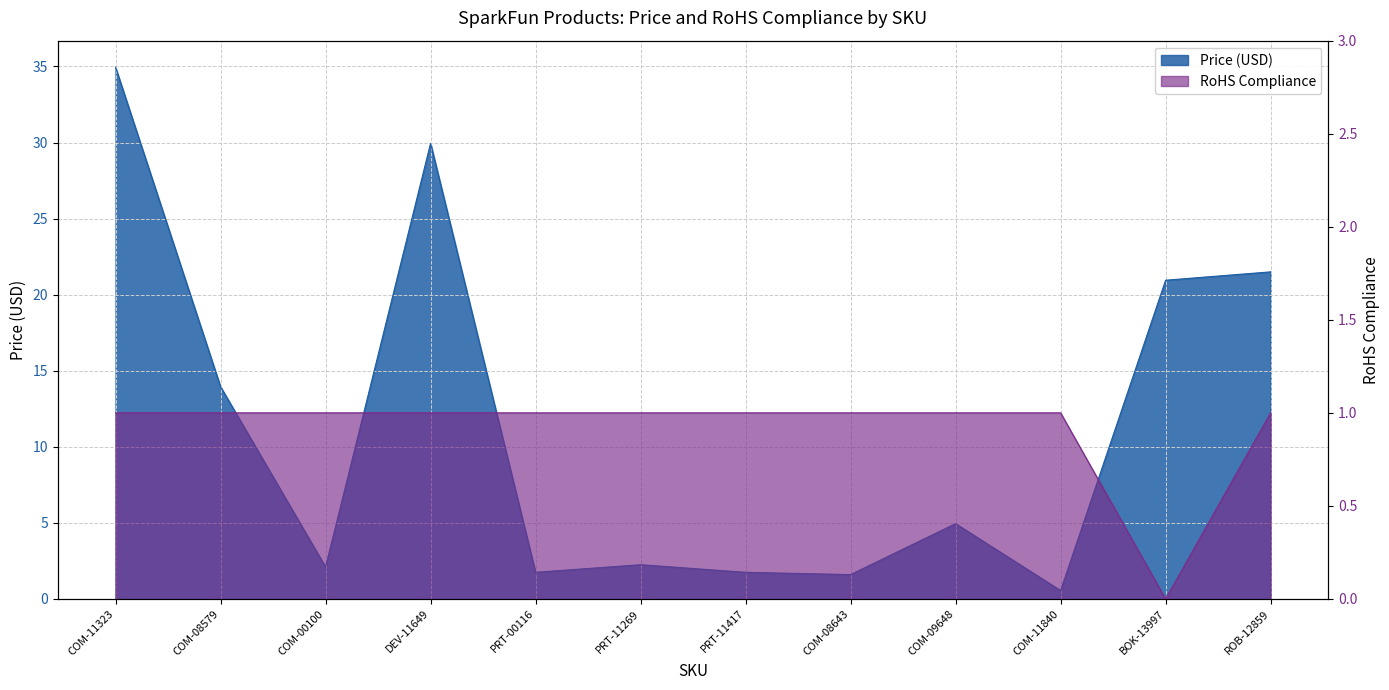

How many lines are shown in the chart?

2